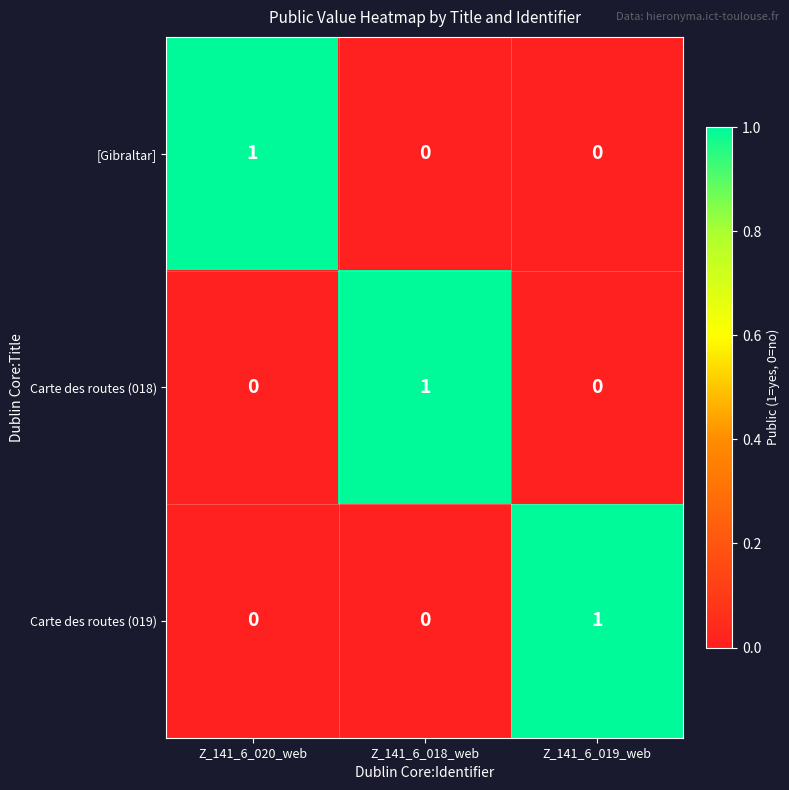

True or false: Carte des routes (018) has a value of 0 at Z_141_6_019_web.

True